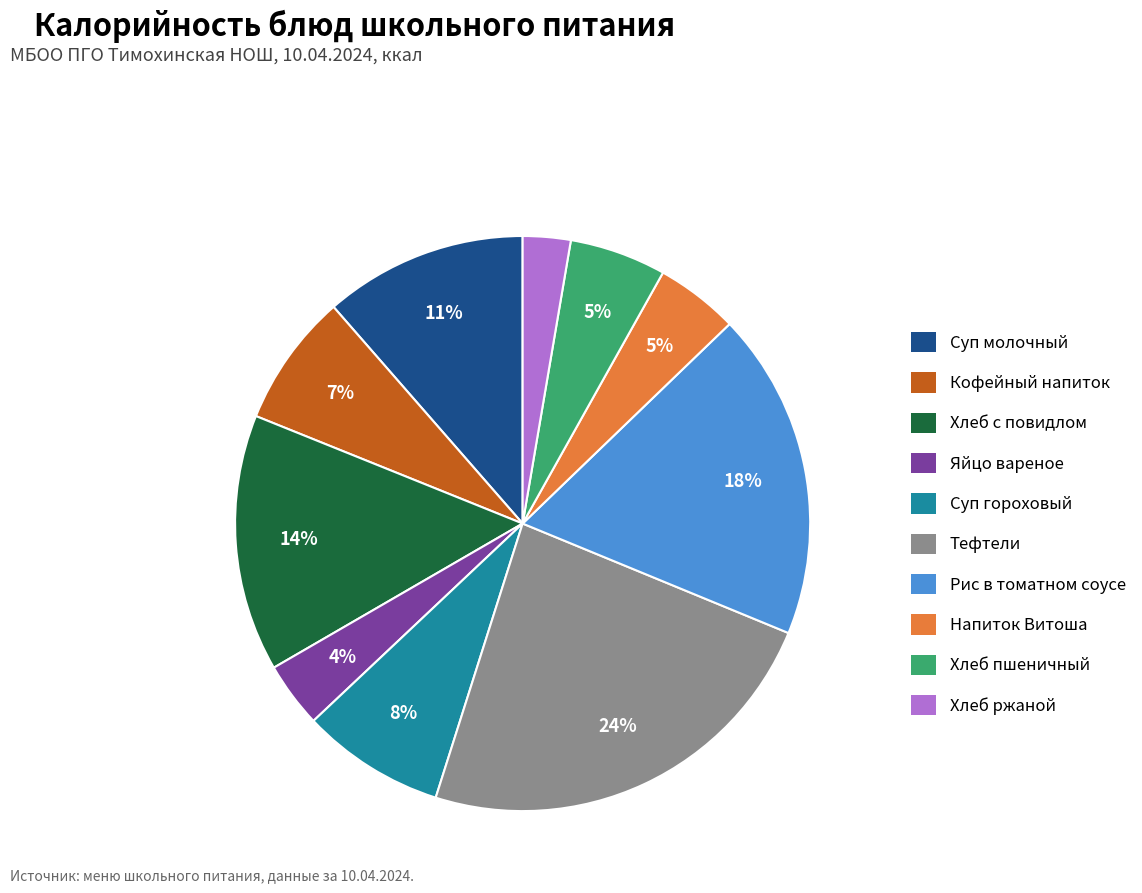

To the nearest percent, what is the average slice percentage?

10%